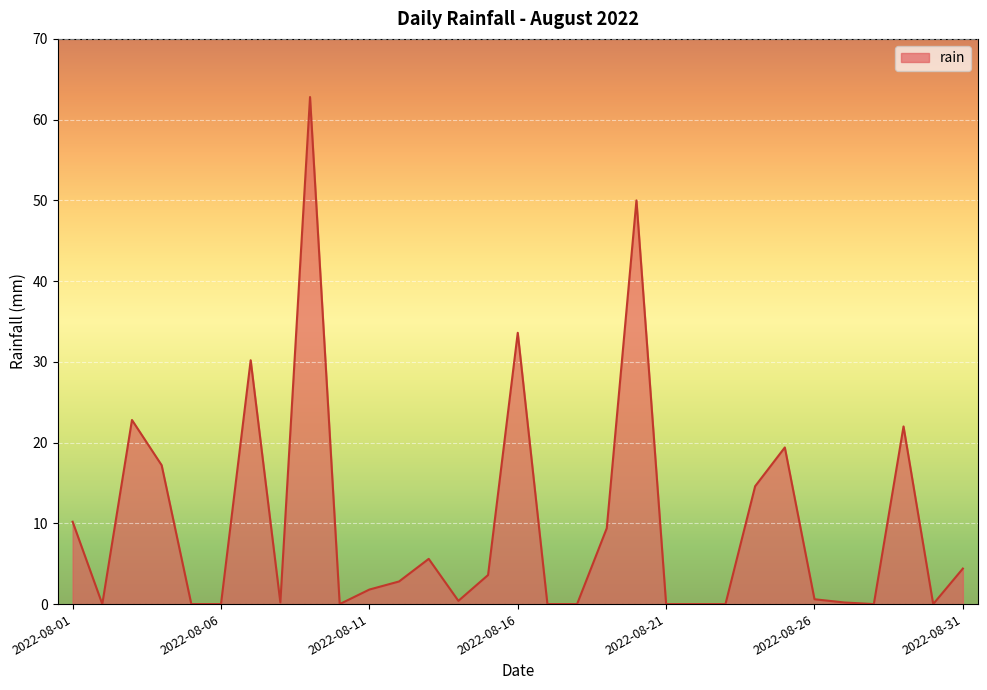

What is the difference between the maximum and minimum values?

62.8